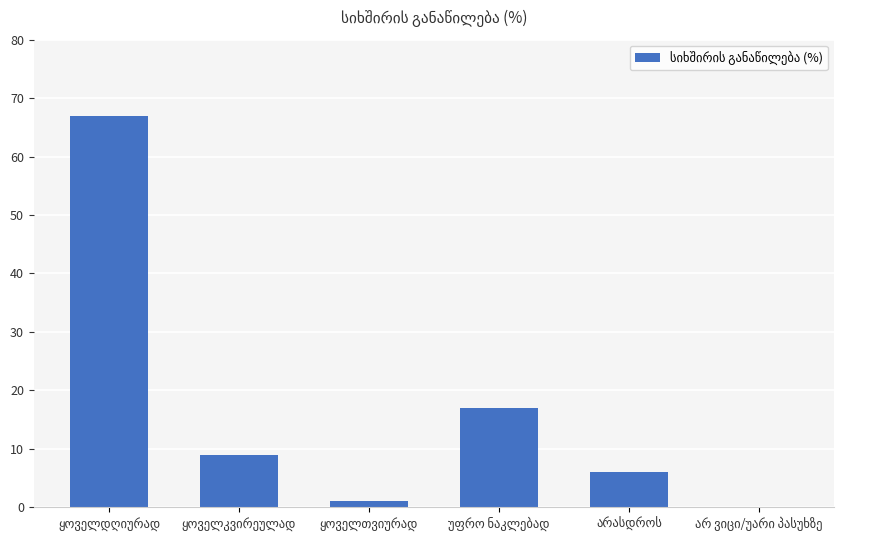

What is the greatest value displayed?

67